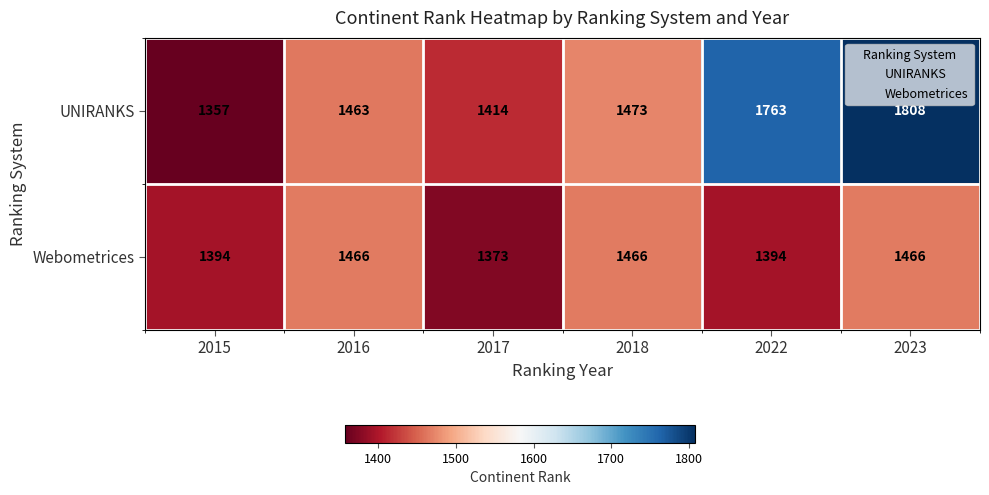

What value does the UNIRANKS series have at 2016, to the nearest 5?

1465